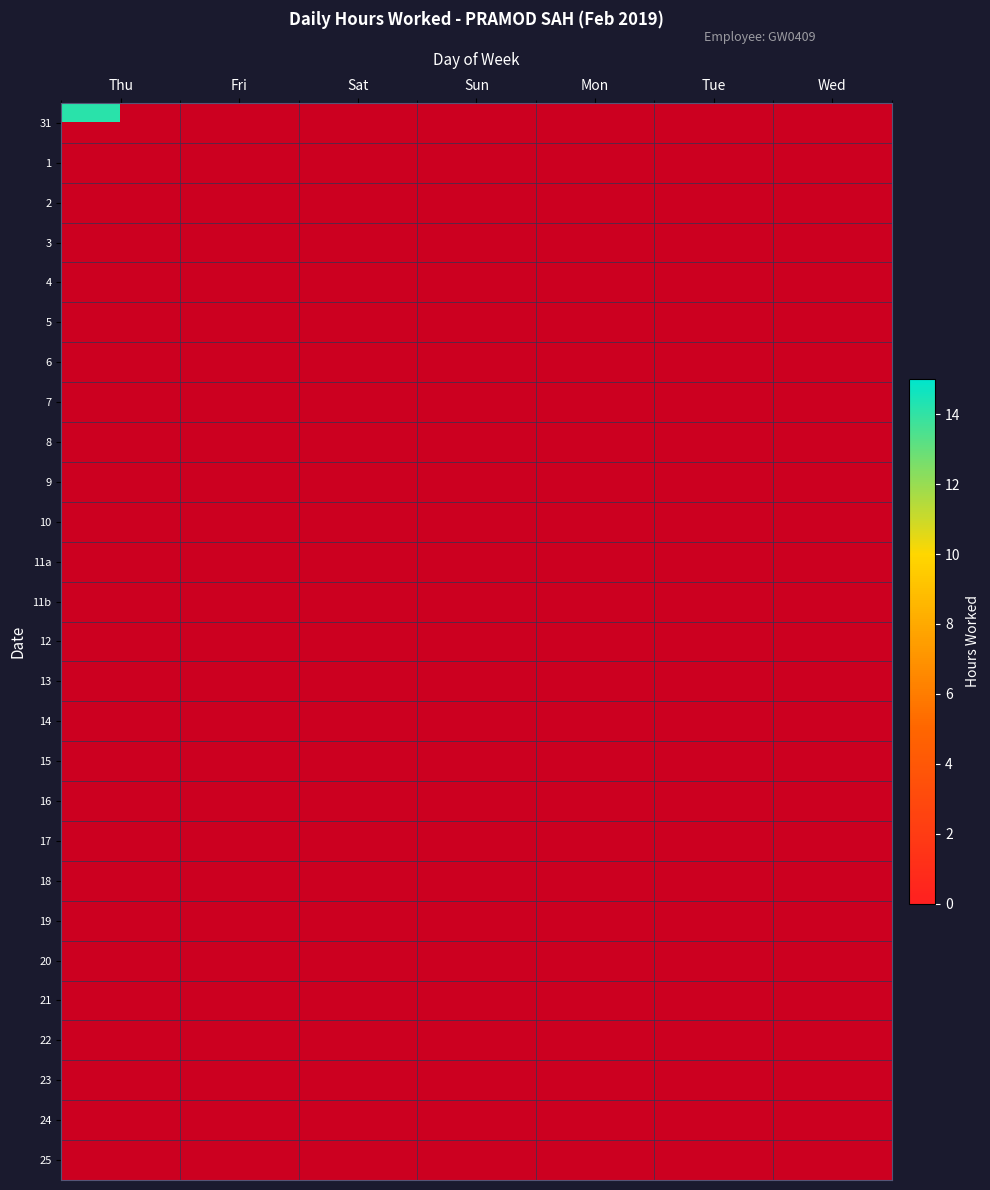

Which series has the widest spread of values?

31